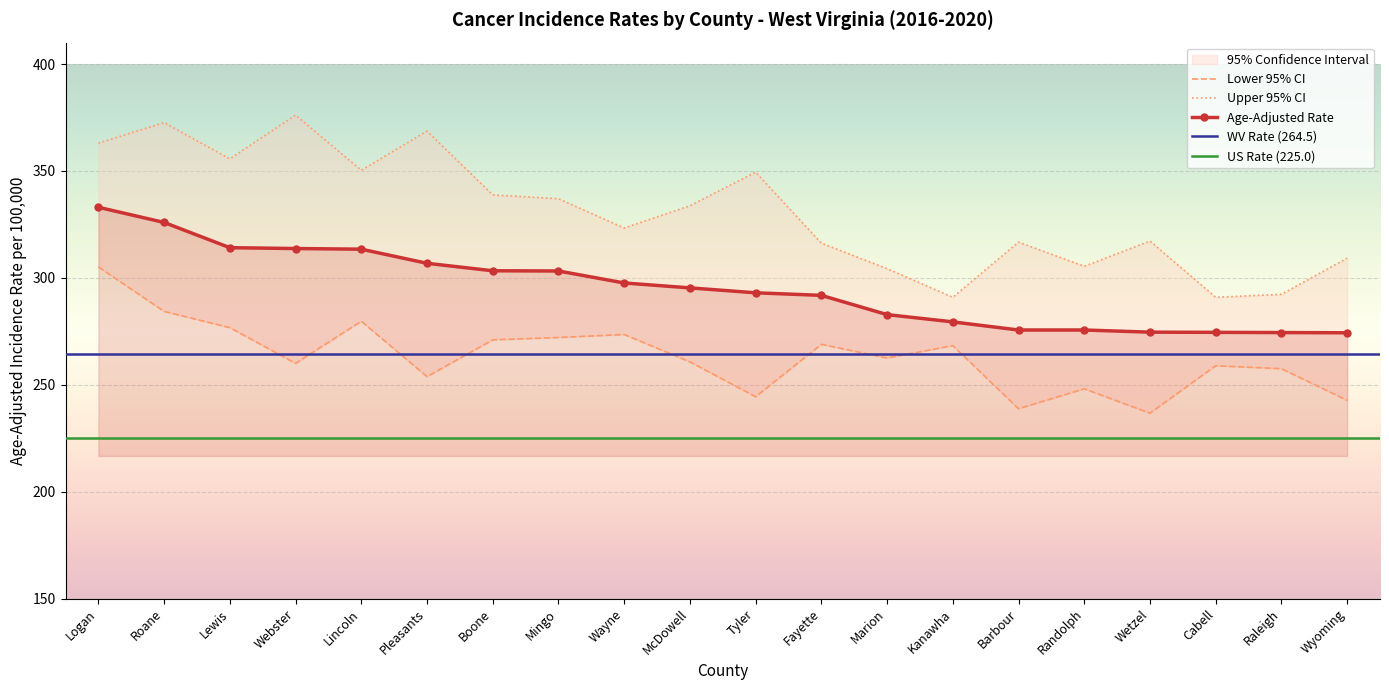

What value does the Lower 95% CI series have at Marion?

262.5